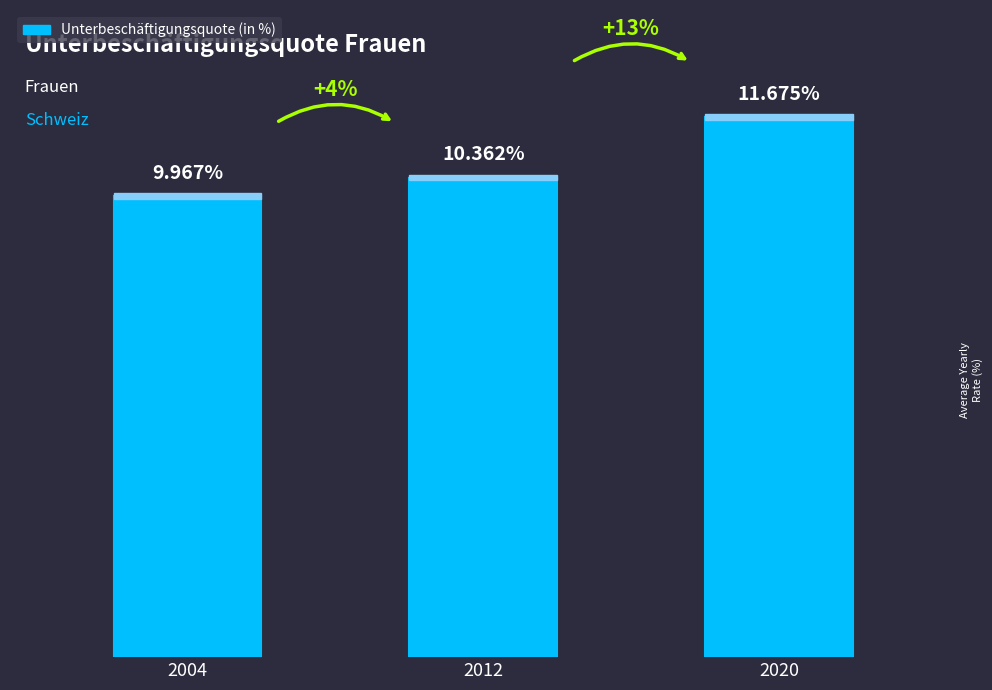

List the labels in order of value, smallest first.

2004, 2012, 2020